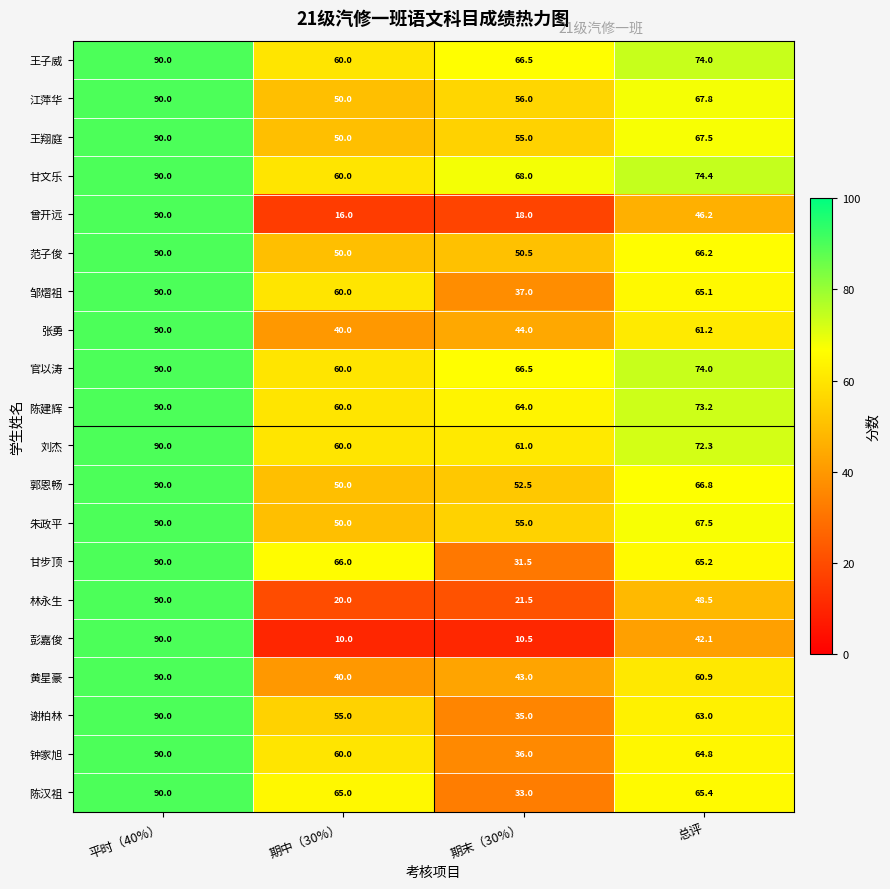

Is it true that 甘文乐 equals 130.6 at 总评?

False